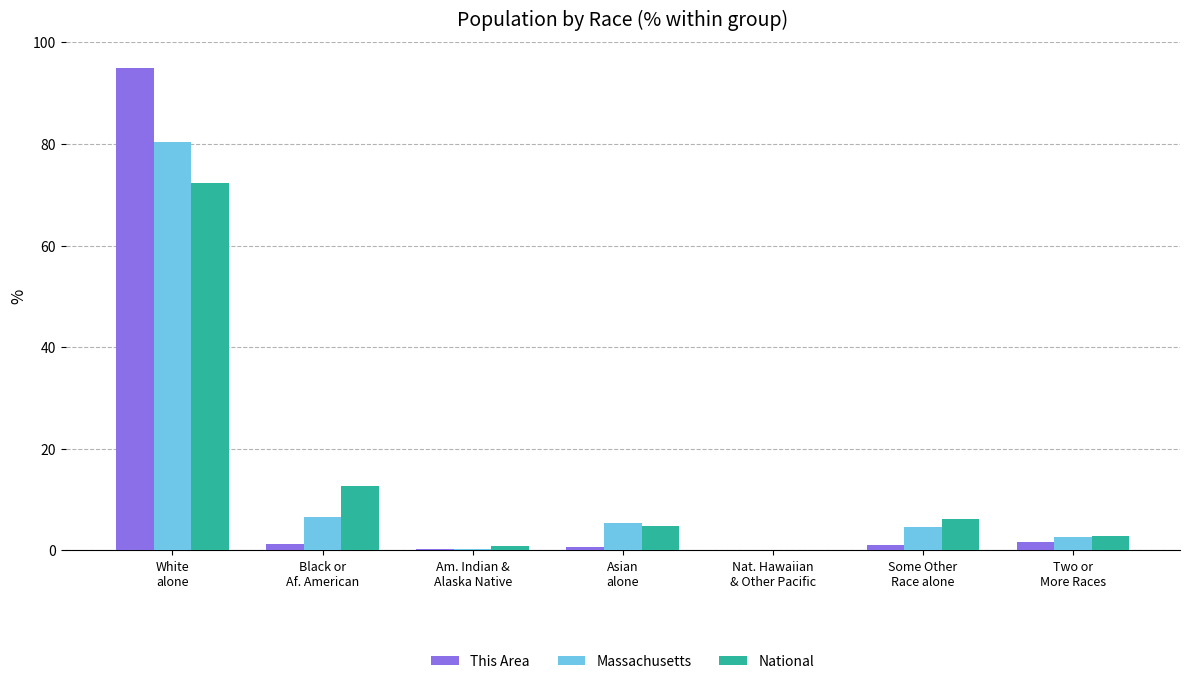

Count the number of data series in this chart.

3